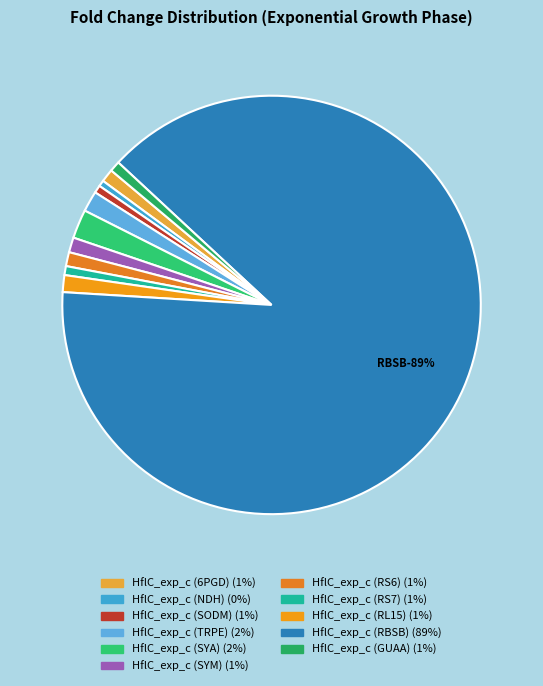

The HflC_exp_c (RL15) slice represents 11% of the pie. True or false?

False